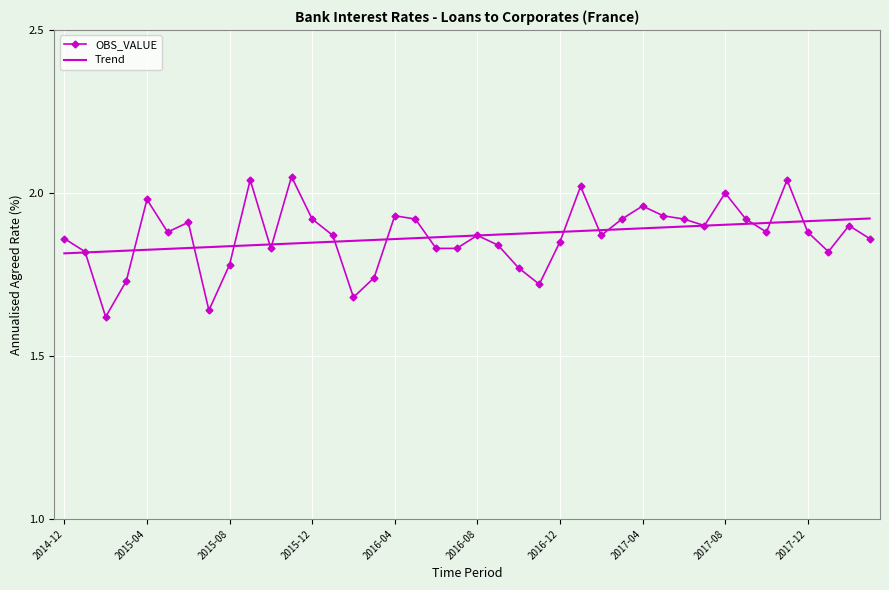

Rank the series by their maximum value, from highest to lowest.

OBS_VALUE, Trend